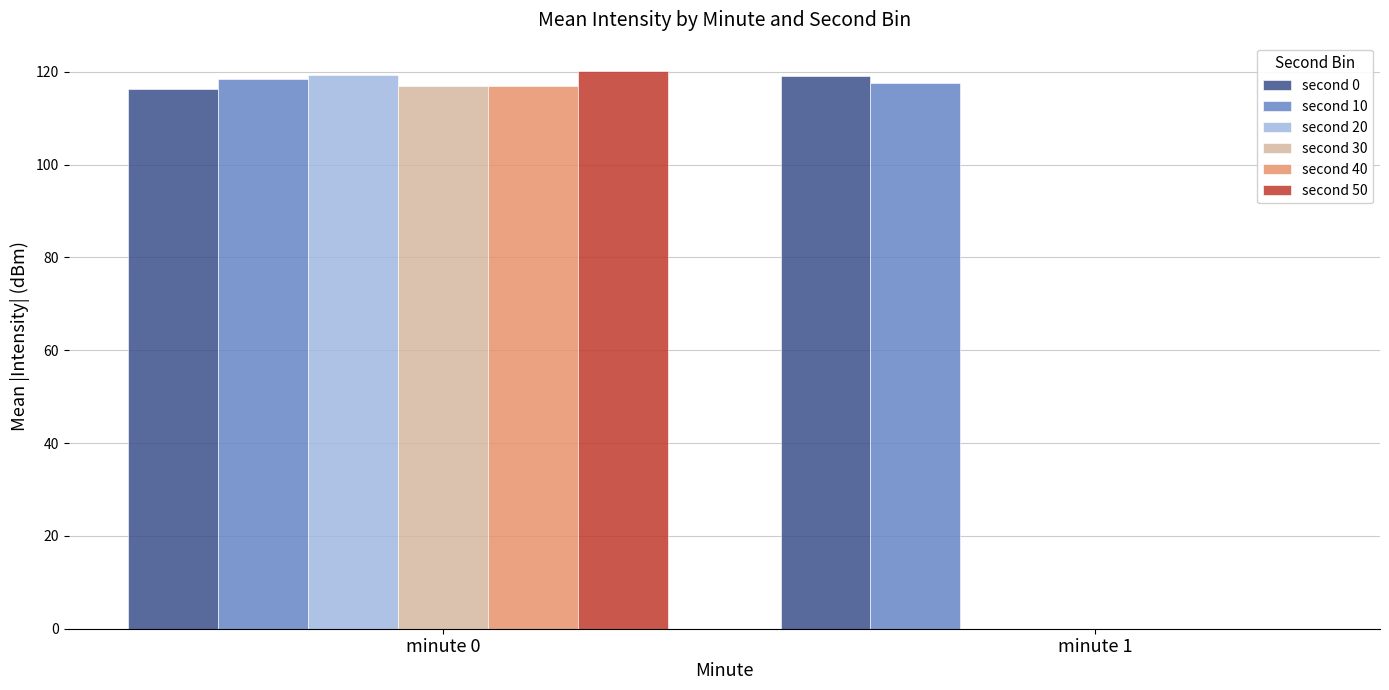

Between minute 0 and minute 1, which series saw the biggest shift?

second 50